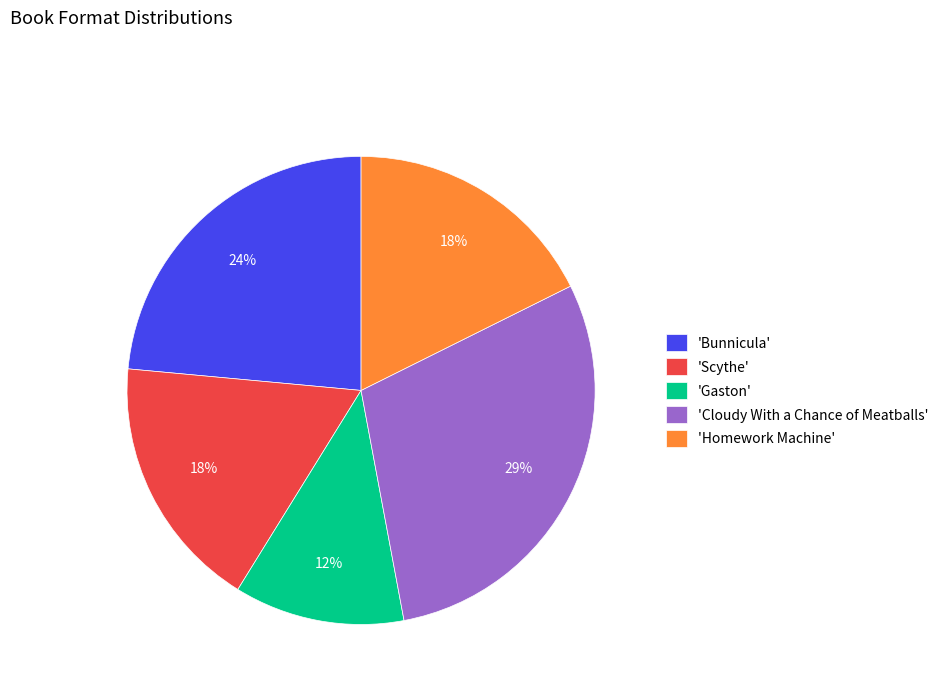

Which category has the smallest portion of the pie?

'Gaston'